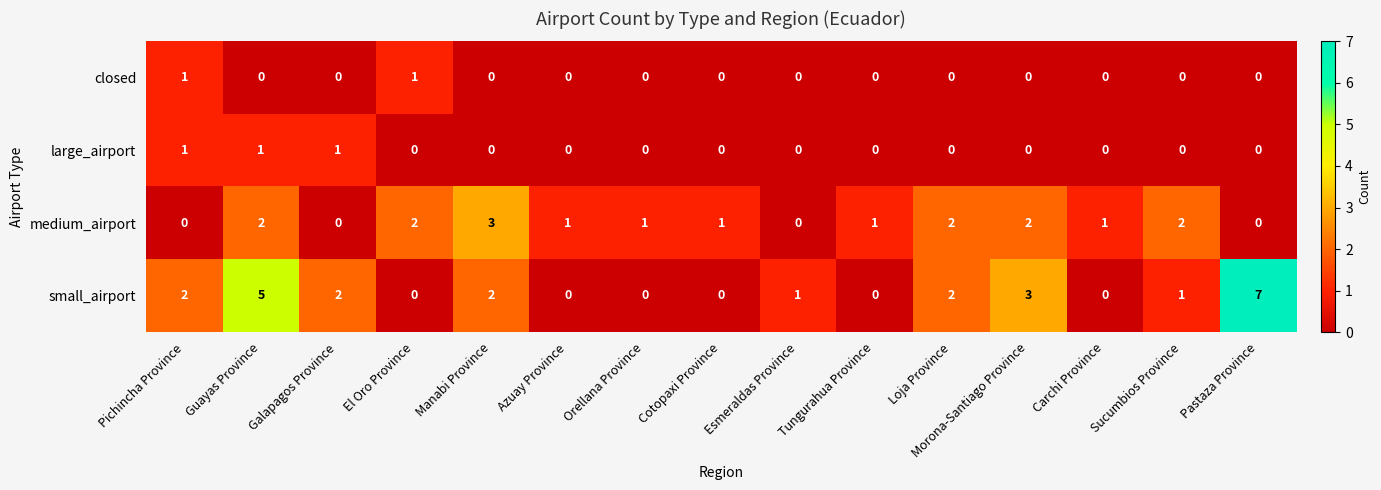

What is the spread (max minus min) of values at Manabi Province?

3